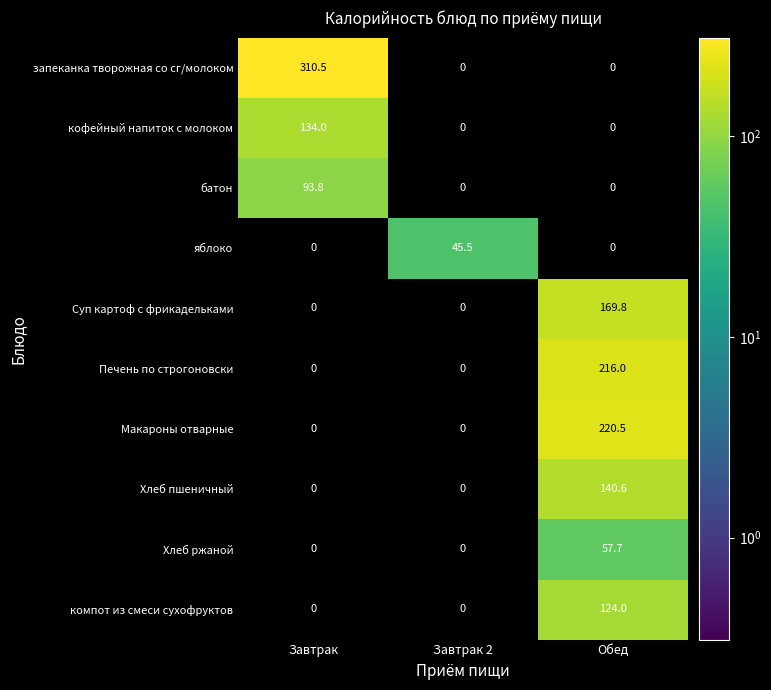

Reading left to right, extract all data points from this chart.

запеканка творожная со сг/молоком: 310.5	0.0	0.0
кофейный напиток с молоком: 134.0	0.0	0.0
батон: 93.8	0.0	0.0
яблоко: 0.0	45.5	0.0
Суп картоф с фрикадельками: 0.0	0.0	169.8
Печень по строгоновски: 0.0	0.0	216.0
Макароны отварные: 0.0	0.0	220.5
Хлеб пшеничный: 0.0	0.0	140.6
Хлеб ржаной: 0.0	0.0	57.7
компот из смеси сухофруктов: 0.0	0.0	124.0